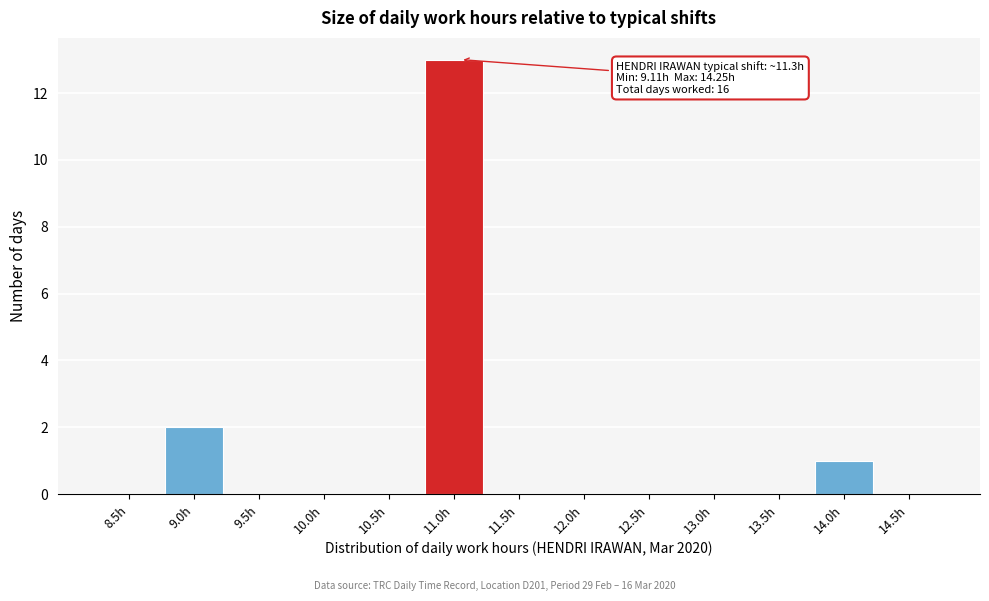

Reading left to right, what are all the values shown in this chart?

8.5h=0	9.0h=2	9.5h=0	10.0h=0	10.5h=0	11.0h=13	11.5h=0	12.0h=0	12.5h=0	13.0h=0	13.5h=0	14.0h=1	14.5h=0